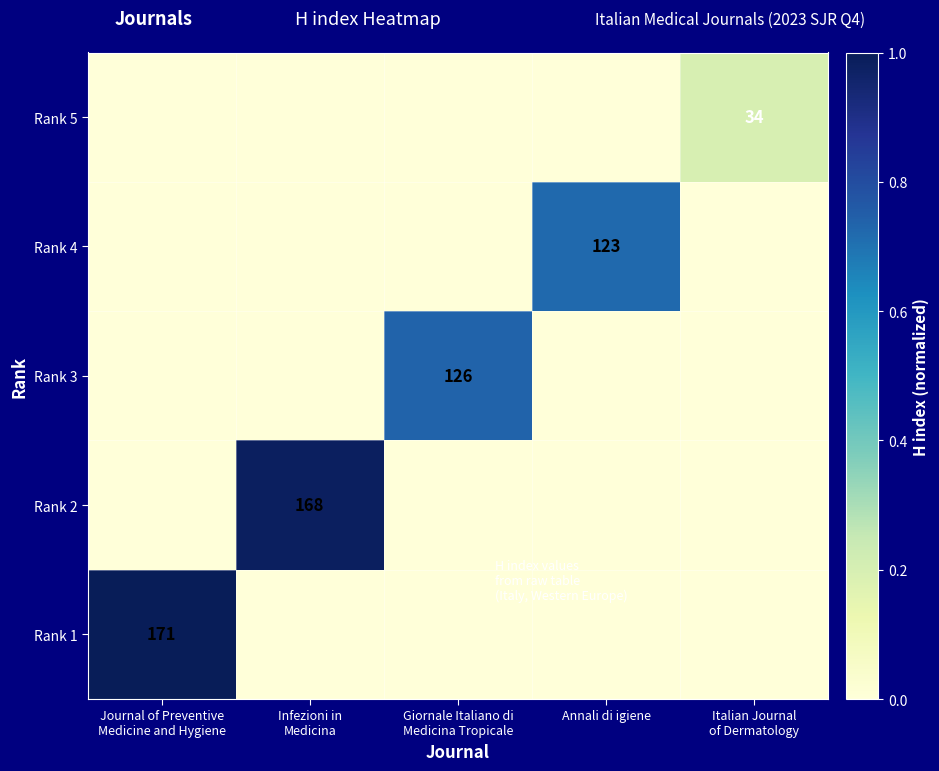

At how many categories does at least one series exceed 0?

5